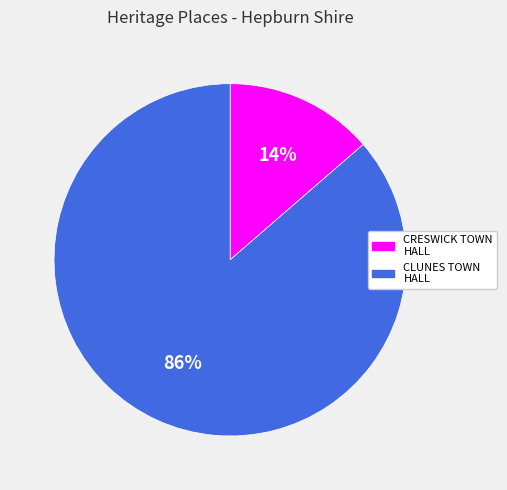

Does any single category account for the majority?

Yes